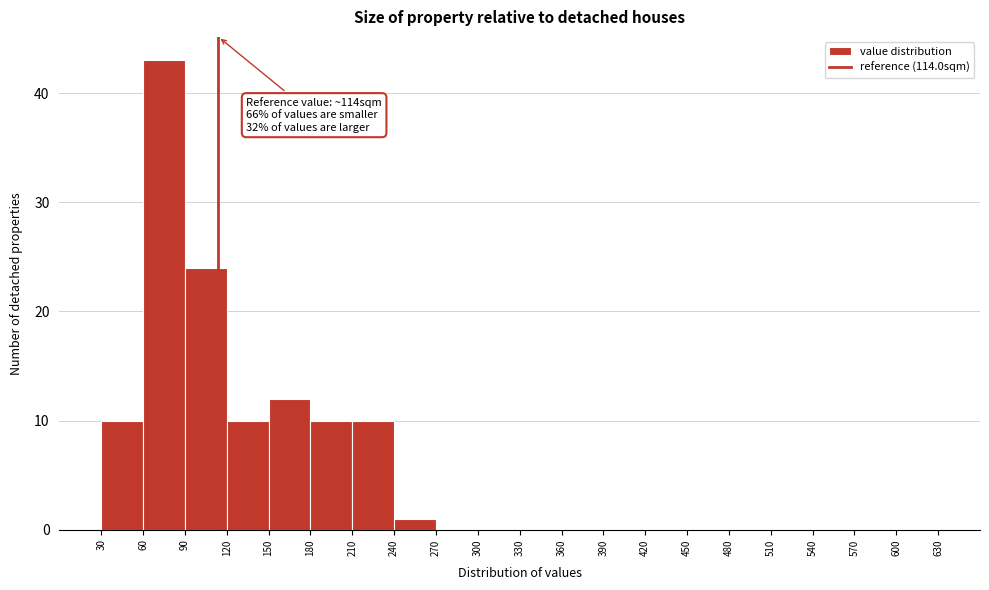

Which range on the x-axis has the tallest bar?

60 to 90